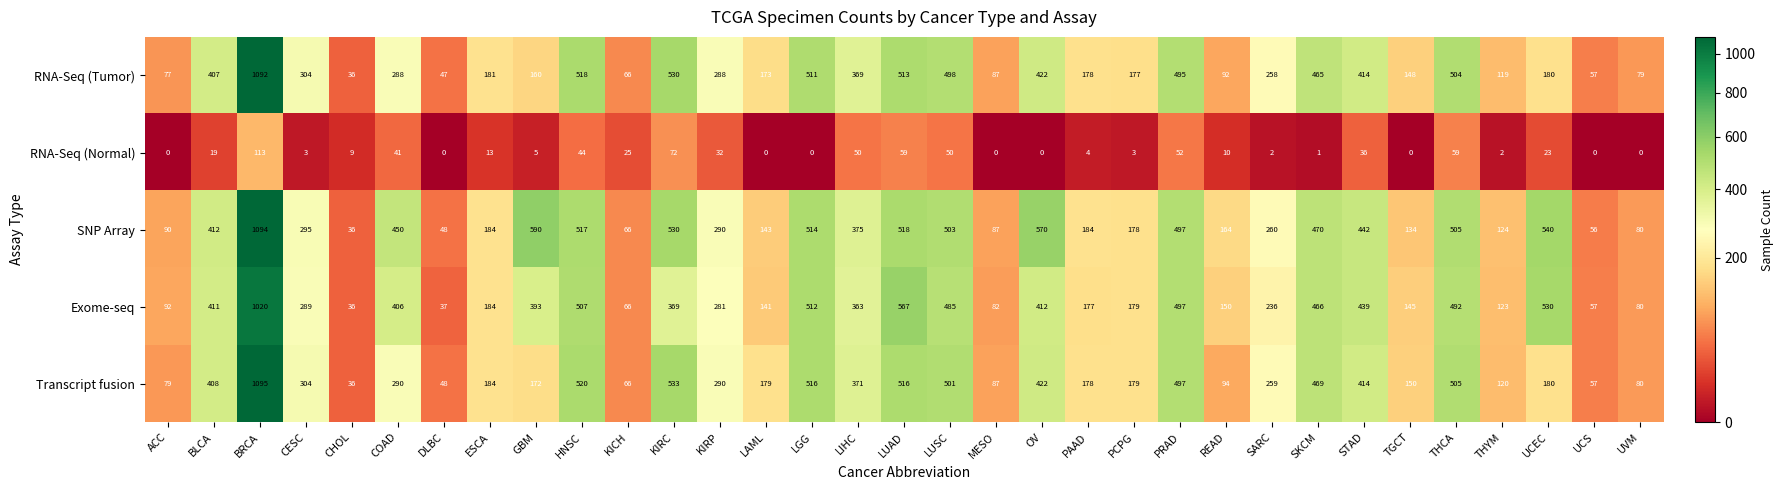

Is it true that SNP Array equals 530 at KIRC?

True